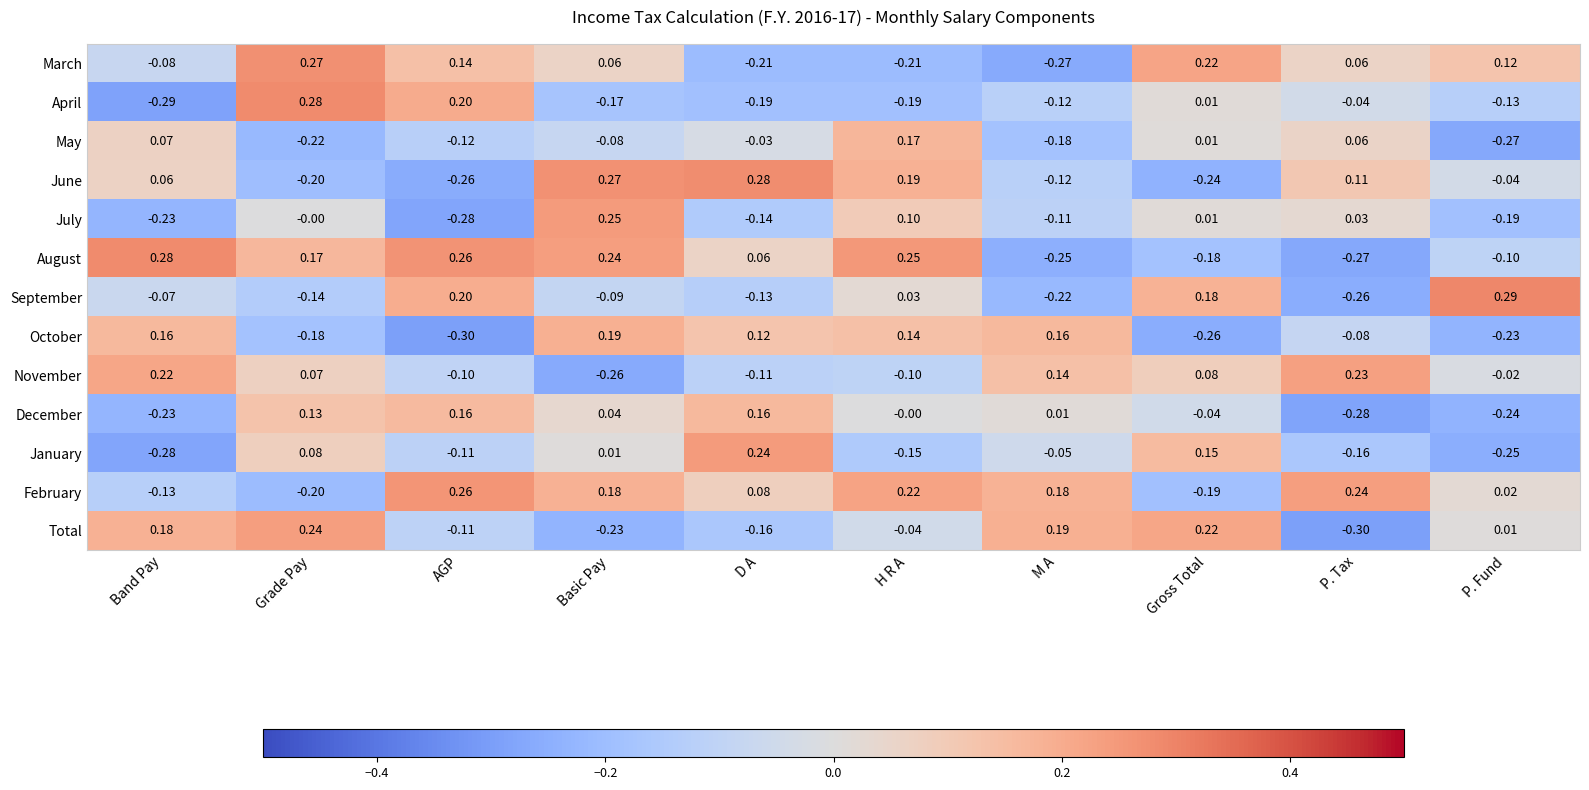

Which series has the largest range (max minus min)?

April